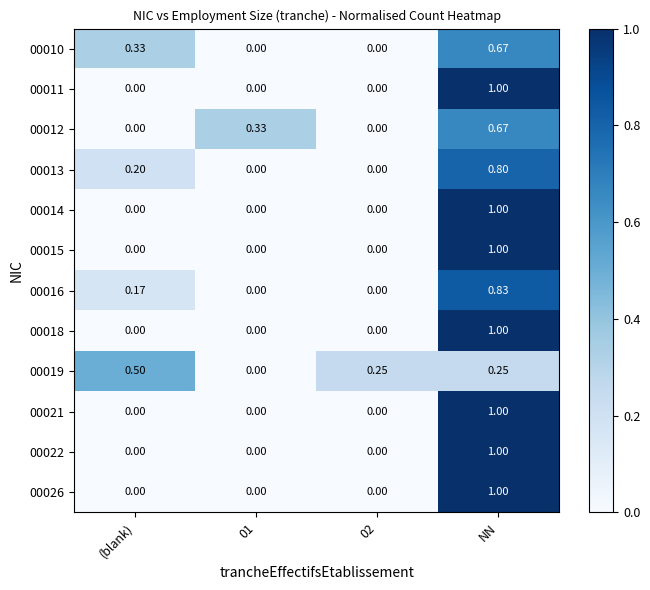

How many data points does each series have?

4